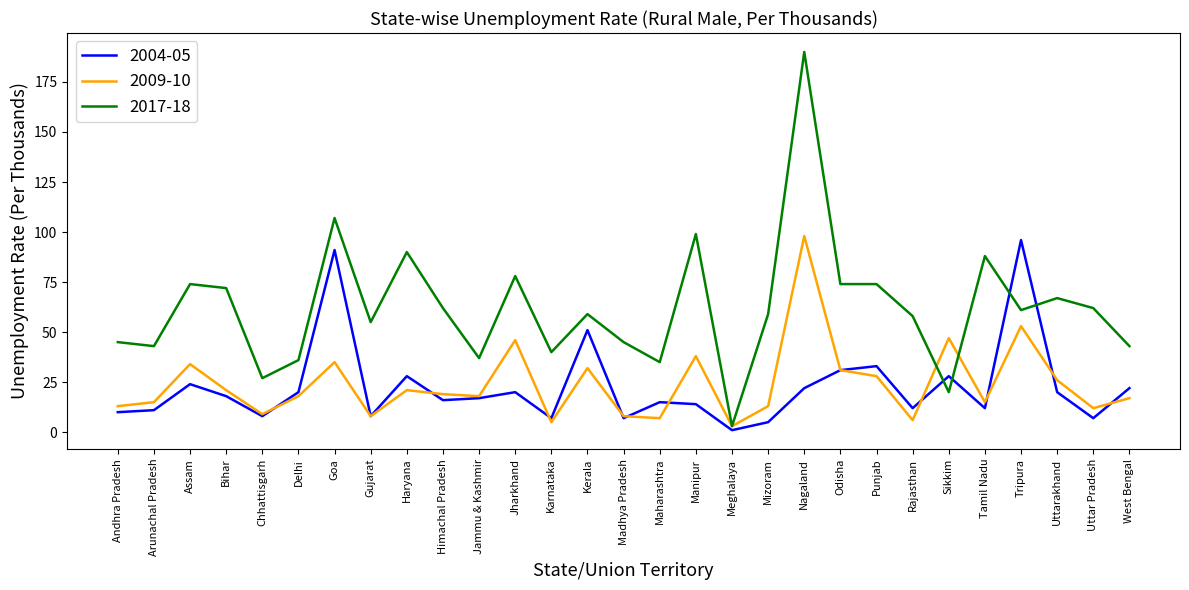

The 2017-18 series shows 20 at Tamil Nadu. True or false?

False